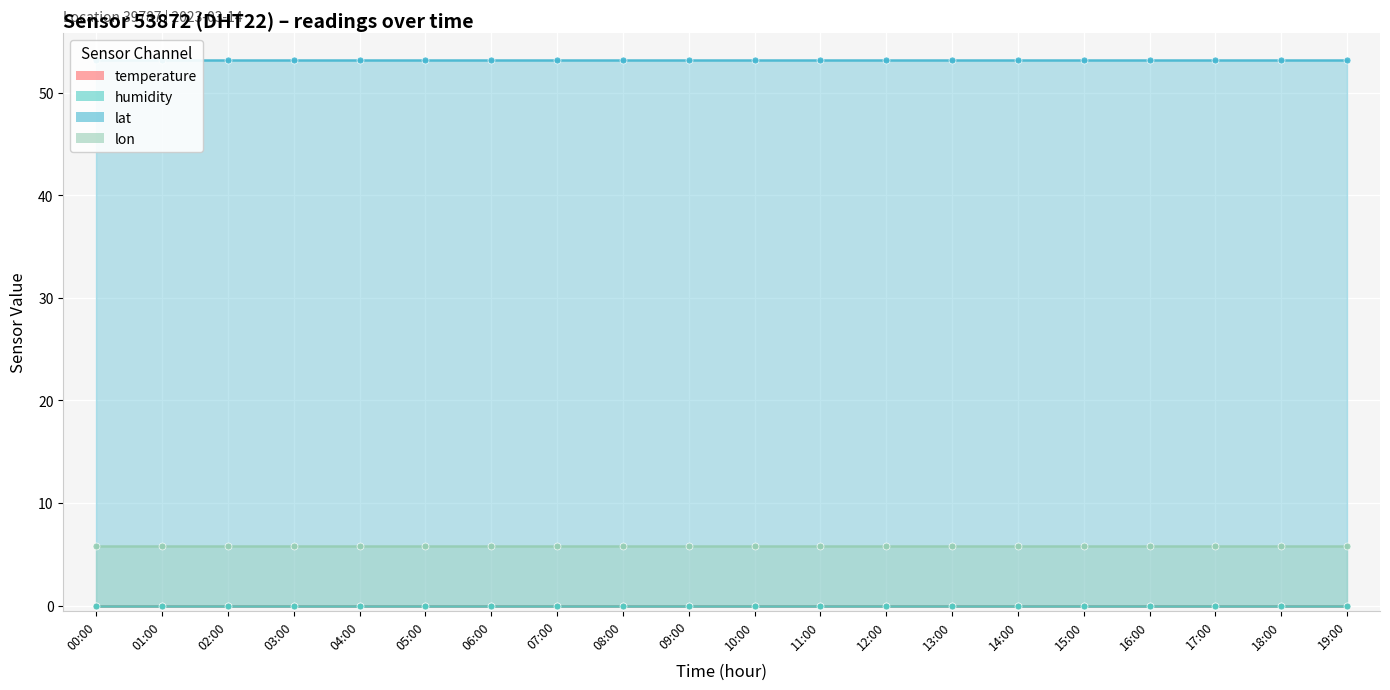

Rank the series by their maximum value, from highest to lowest.

lat, lon, temperature, humidity